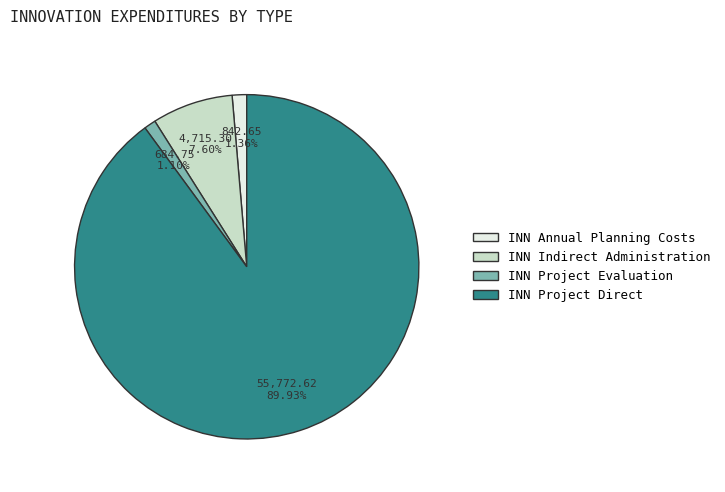

Approximately how many times larger is the value at INN Project Direct compared to INN Indirect Administration?

11.8